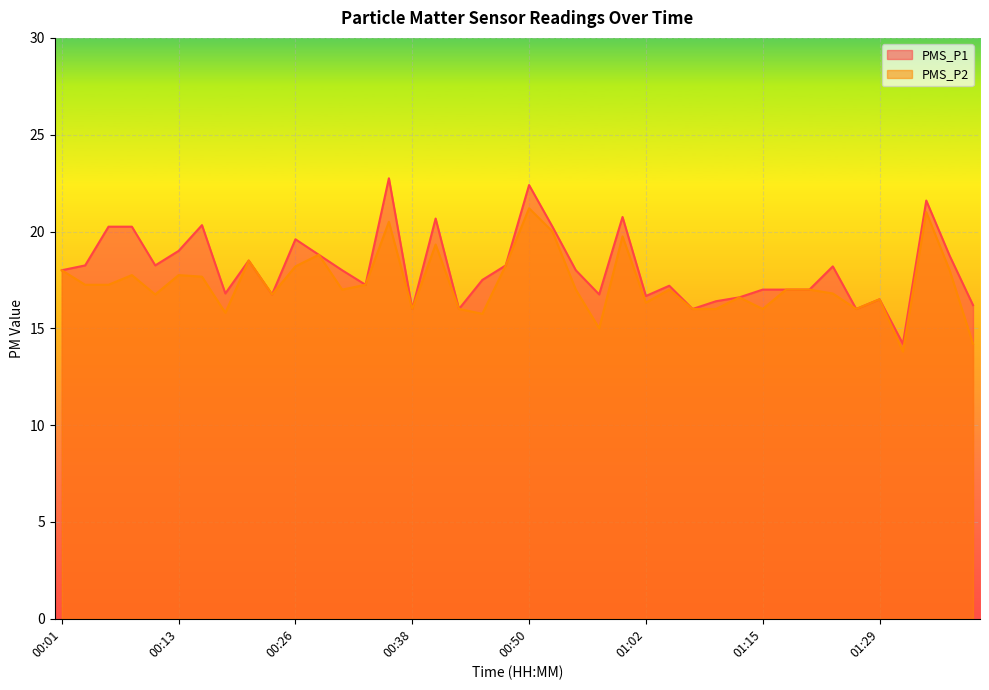

What is the average value of the PMS_P2 series?

17.3